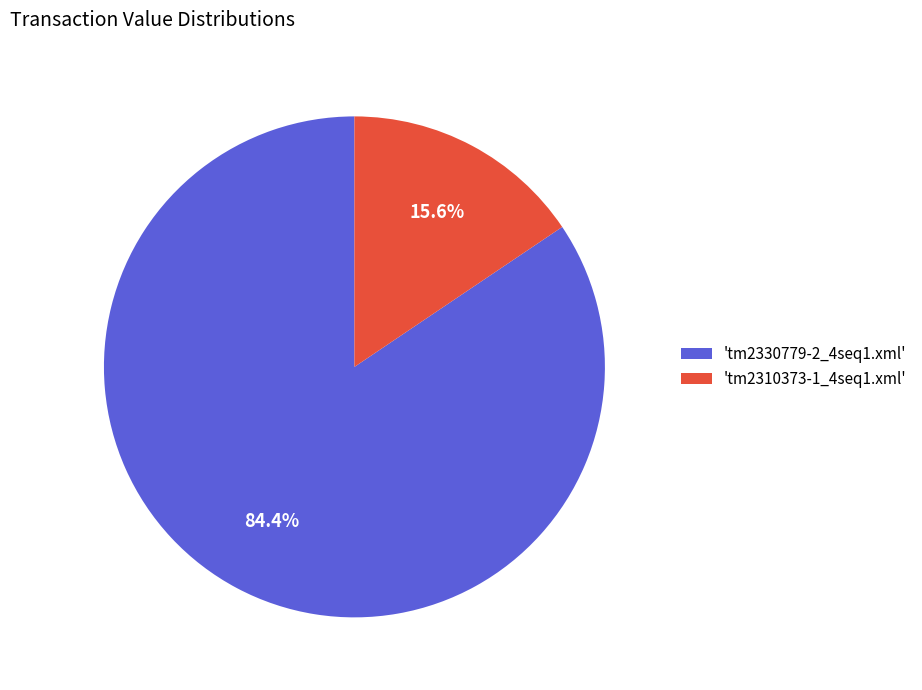

What portion of the pie excludes 'tm2330779-2_4seq1.xml'?

15.6%